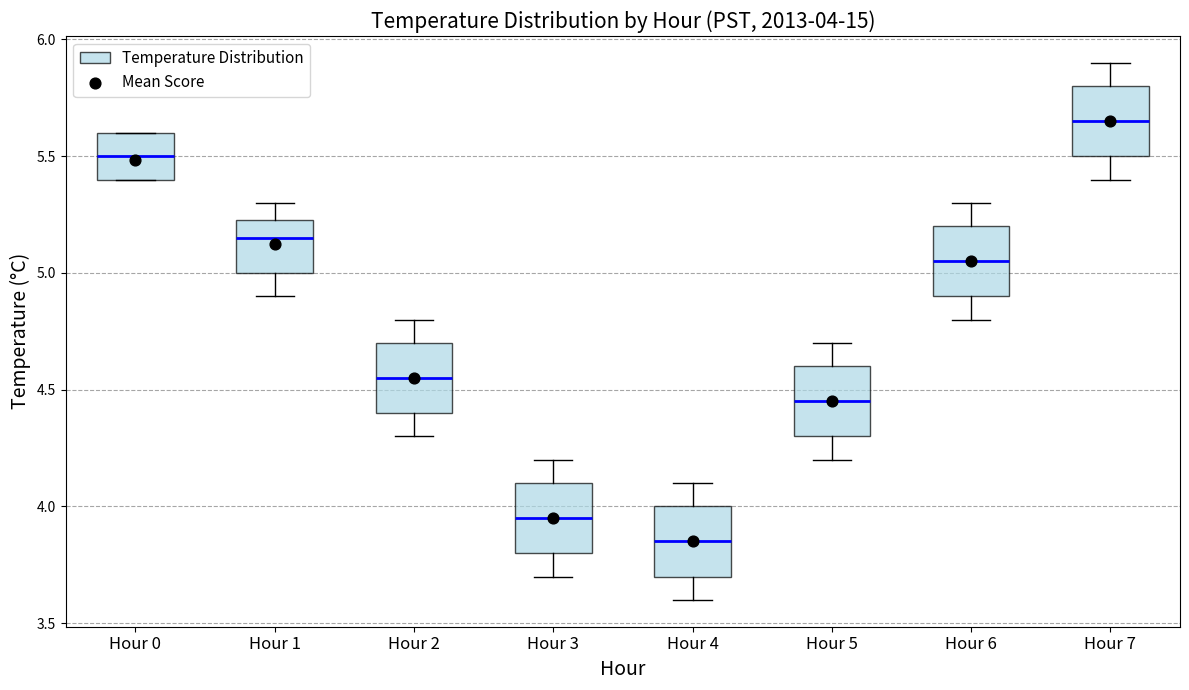

Which box has the highest median line?

Hour 7